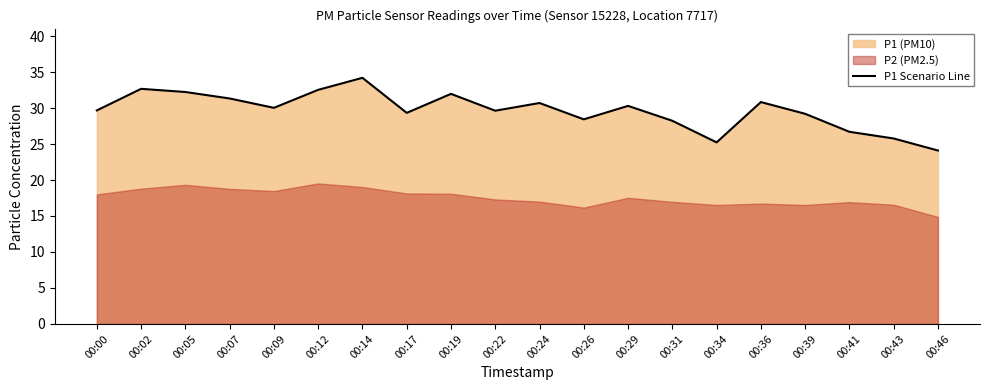

What is the difference between the maximum and minimum values?

10.1